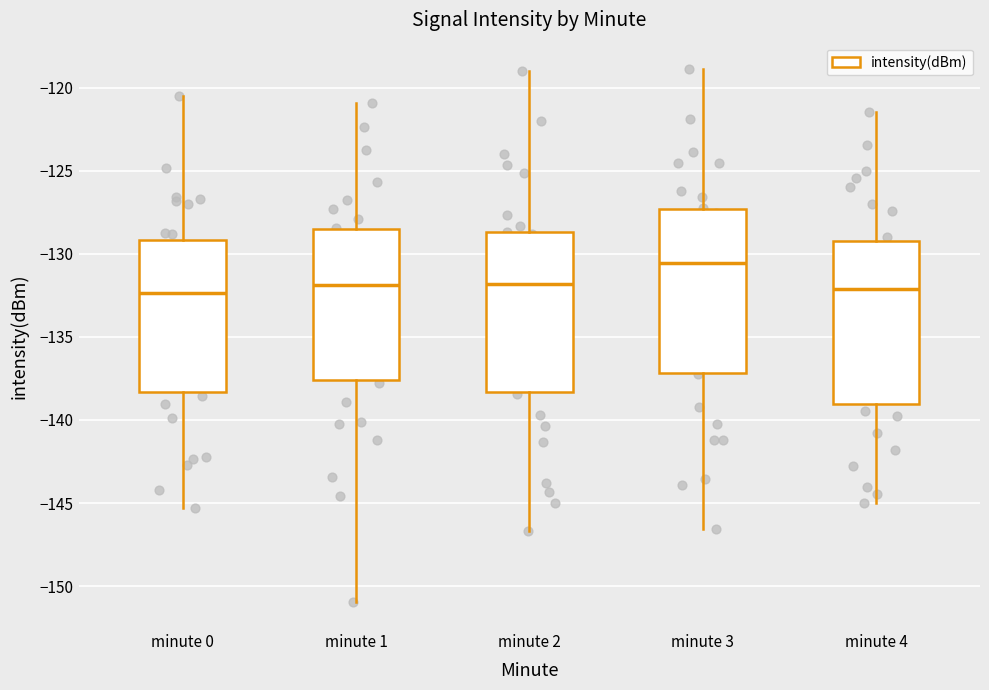

Reading left to right, read every box against the y-axis: the position of its median line, the range the box covers, and the ends of its whiskers. The values are not printed on the chart, so give them approximately, as read against the axis.

minute 0: median -132.5, box -138.5 to -129.0, whiskers -145.5 to -120.5
minute 1: median -132.0, box -137.5 to -128.5, whiskers -151.0 to -121.0
minute 2: median -132.0, box -138.5 to -128.5, whiskers -146.5 to -119.0
minute 3: median -130.5, box -137.0 to -127.5, whiskers -146.5 to -119.0
minute 4: median -132.0, box -139.0 to -129.0, whiskers -145.0 to -121.5